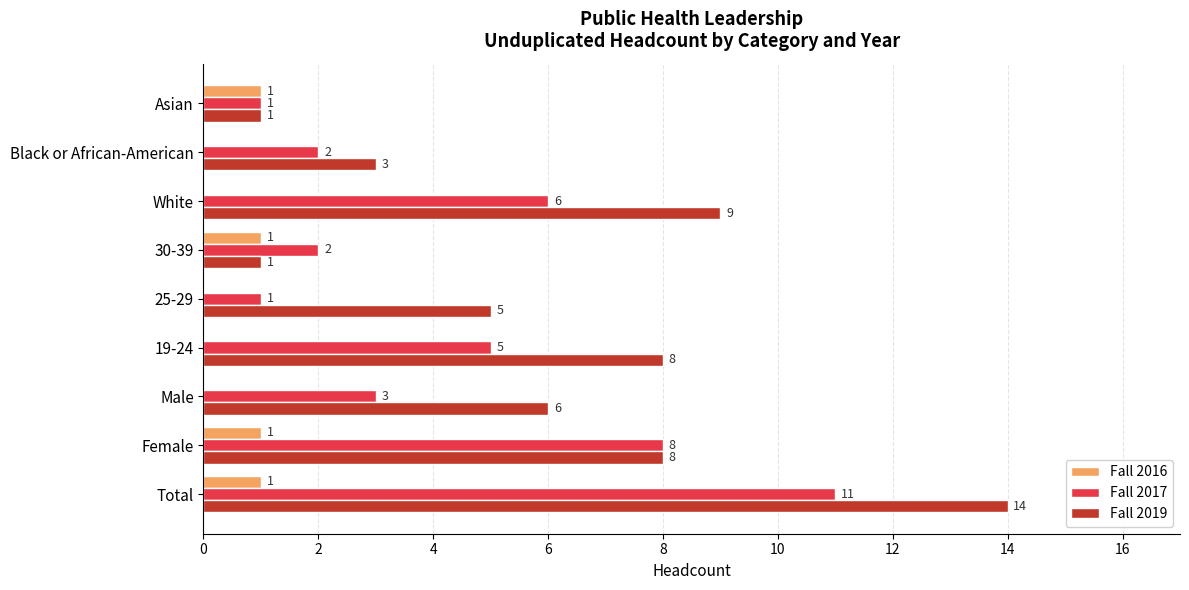

Which category has the highest value in the Fall 2019 series?

Total